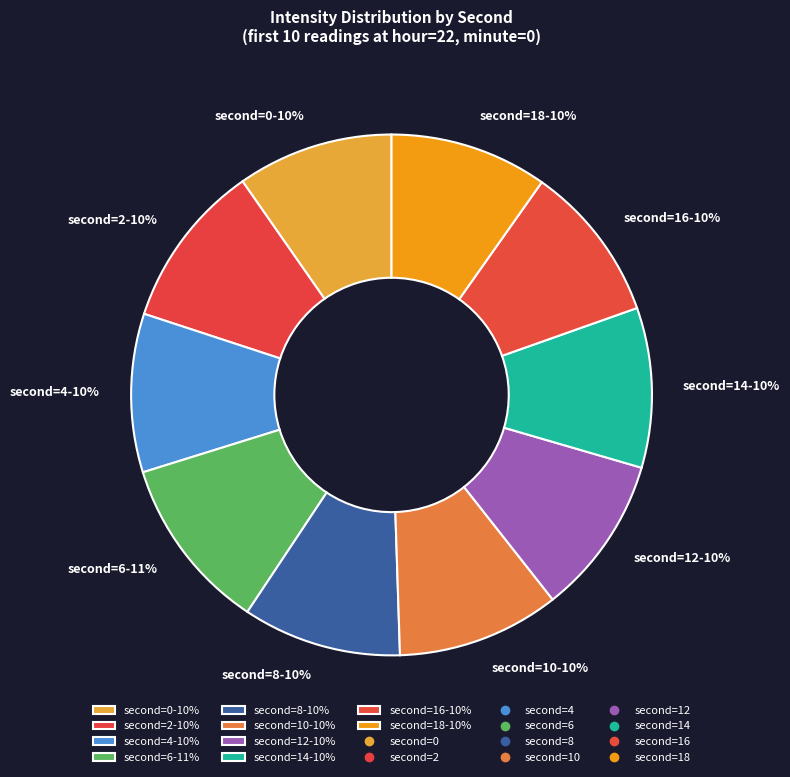

What is the largest slice in the pie chart?

second=6-11%